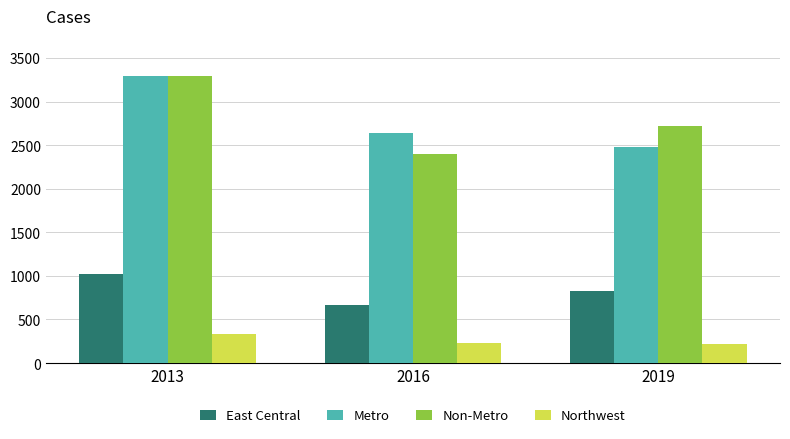

Is the value of Non-Metro at 2016 greater than the value of Northwest at 2013?

Yes